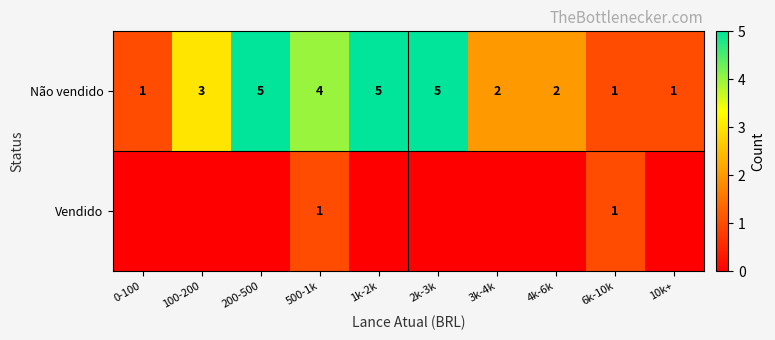

Which has a higher value, 1k-2k or 4k-6k?

1k-2k